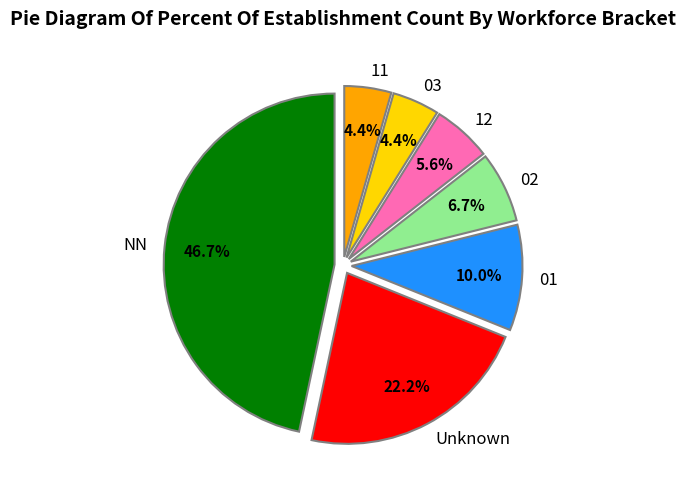

To the nearest percent, what is the difference between the largest and smallest slice percentages?

42%